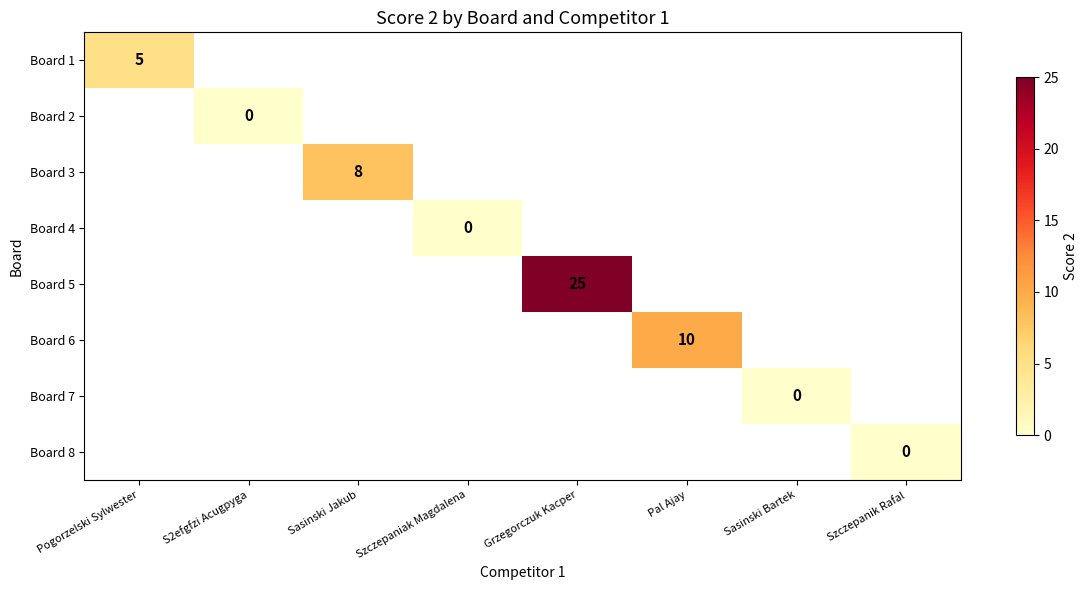

At which category does the chart reach its minimum across all series?

S2efgfzi Acugpyga